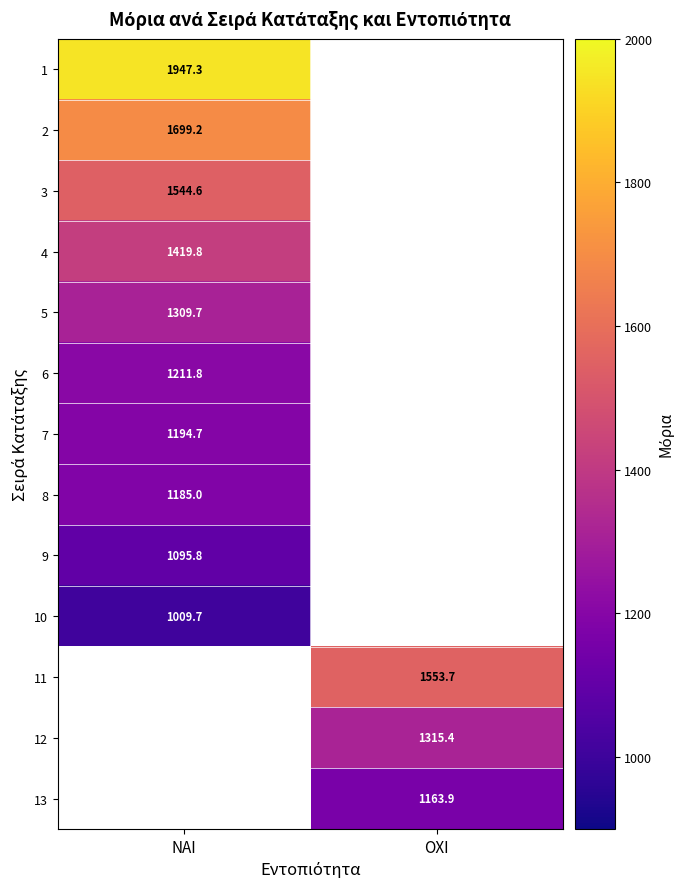

The 1 series shows 1032.5 at ΝΑΙ. True or false?

False